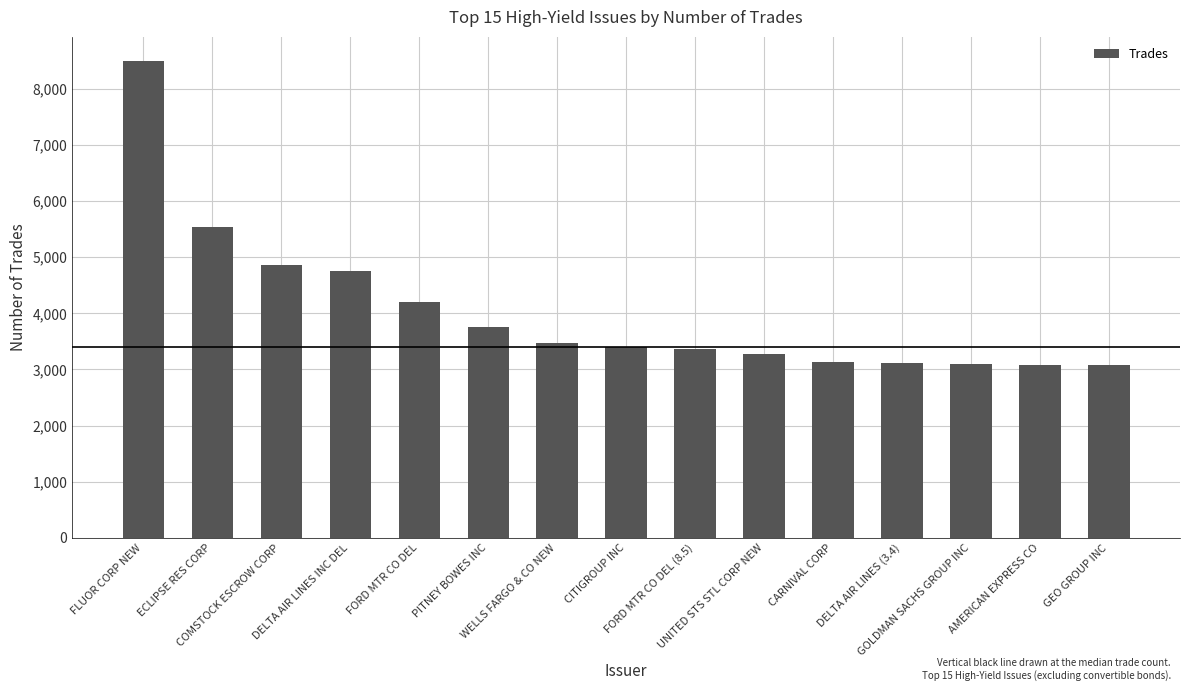

What is the difference between the maximum and minimum values?

5427